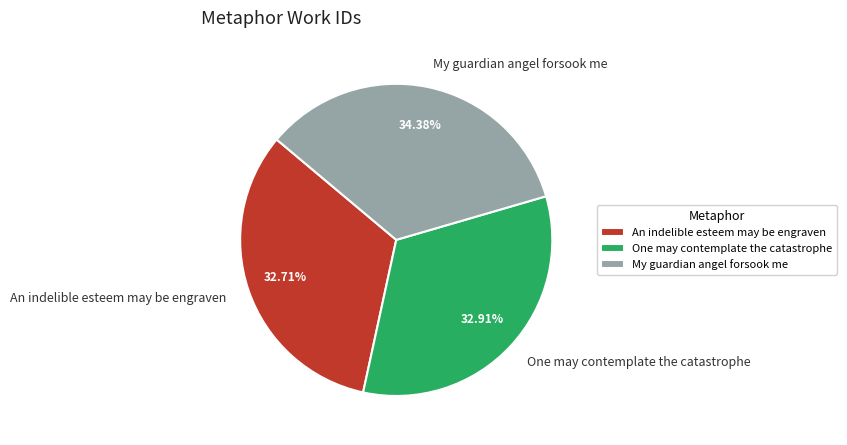

To the nearest percent, what portion does One may contemplate the catastrophe represent?

33%